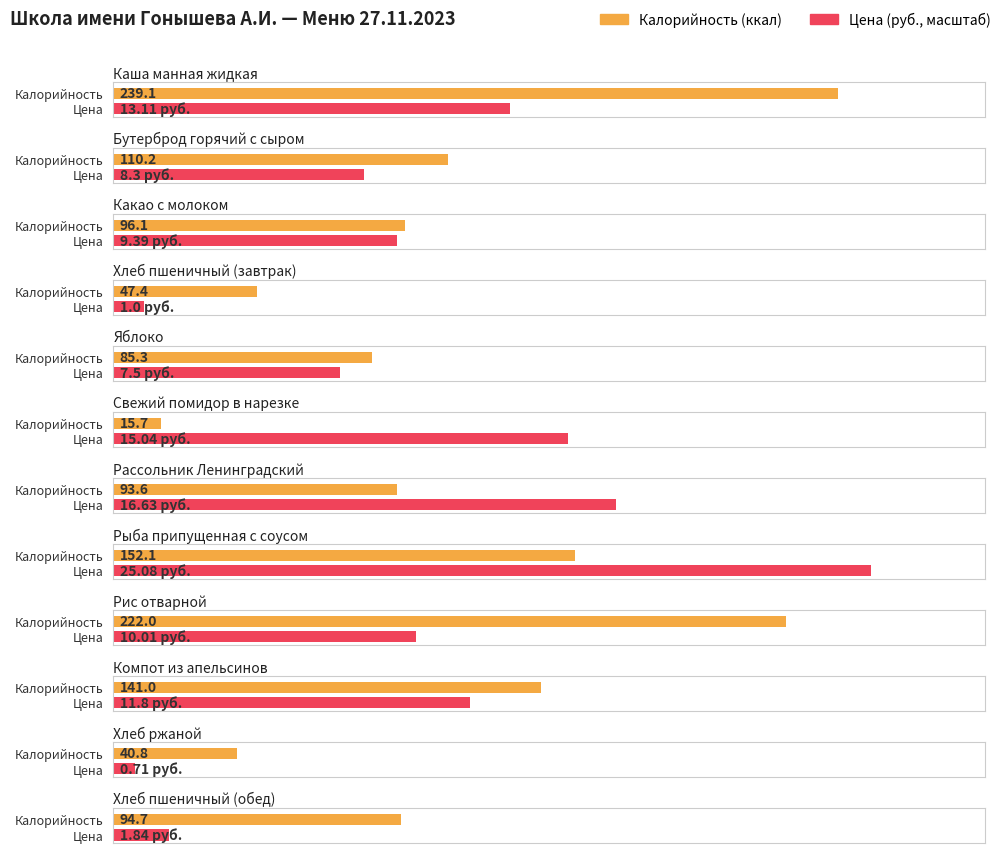

At which category is the sum across all series the highest?

Каша манная жидкая